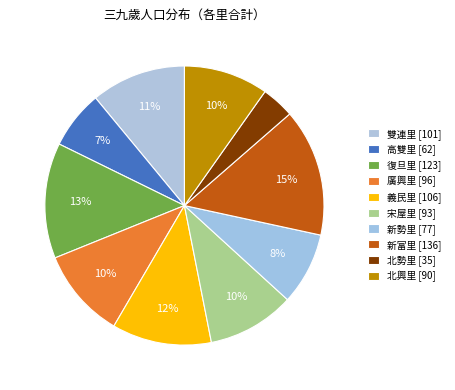

Which has a higher value, 義民里 or 宋屋里?

義民里